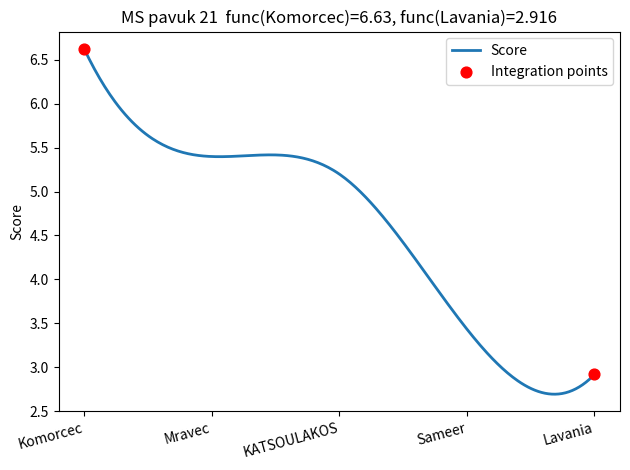

What is the maximum value shown in the chart?

6.6